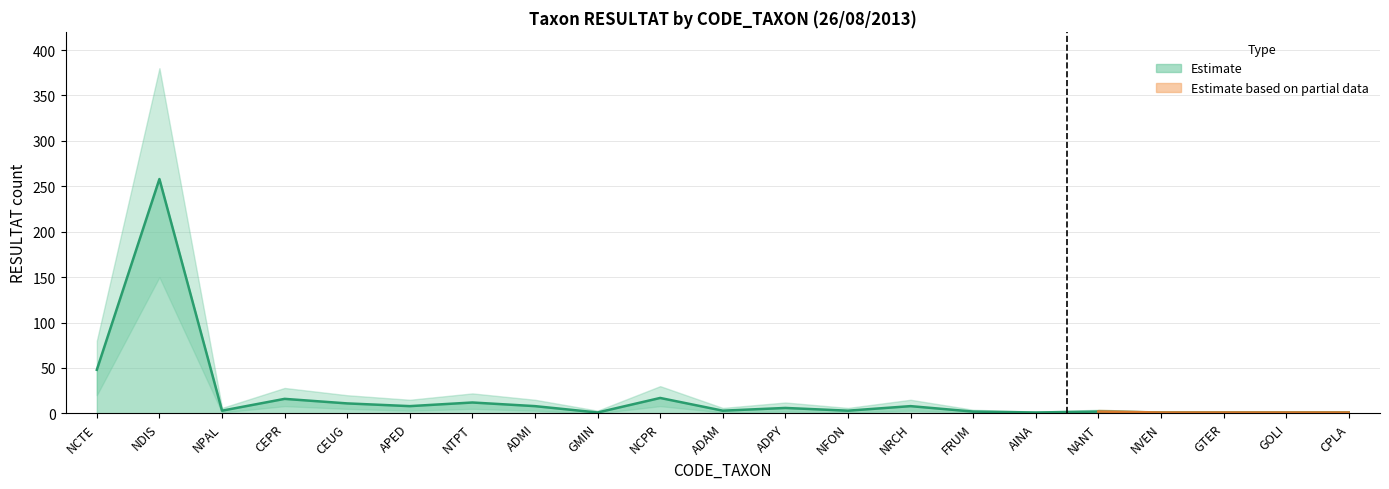

Rank the series by their maximum value, from lowest to highest.

lower_bound, RESULTAT, upper_bound